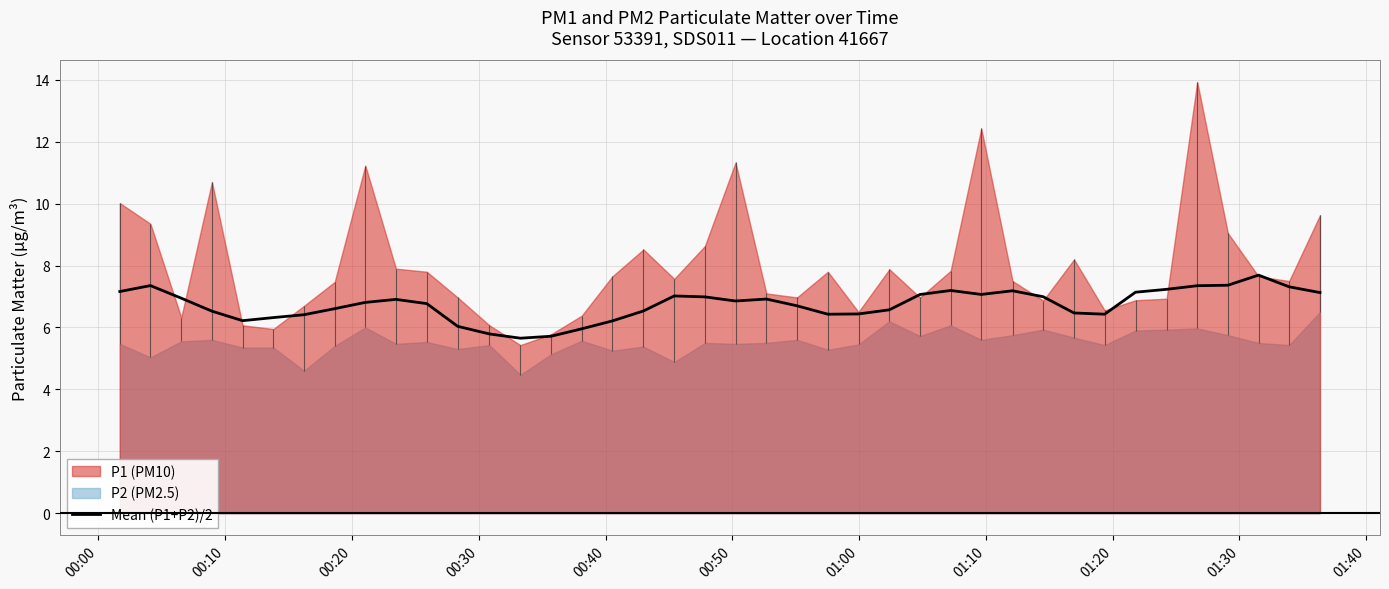

What is the highest value of the Mean (P1+P2)/2 series?

7.7